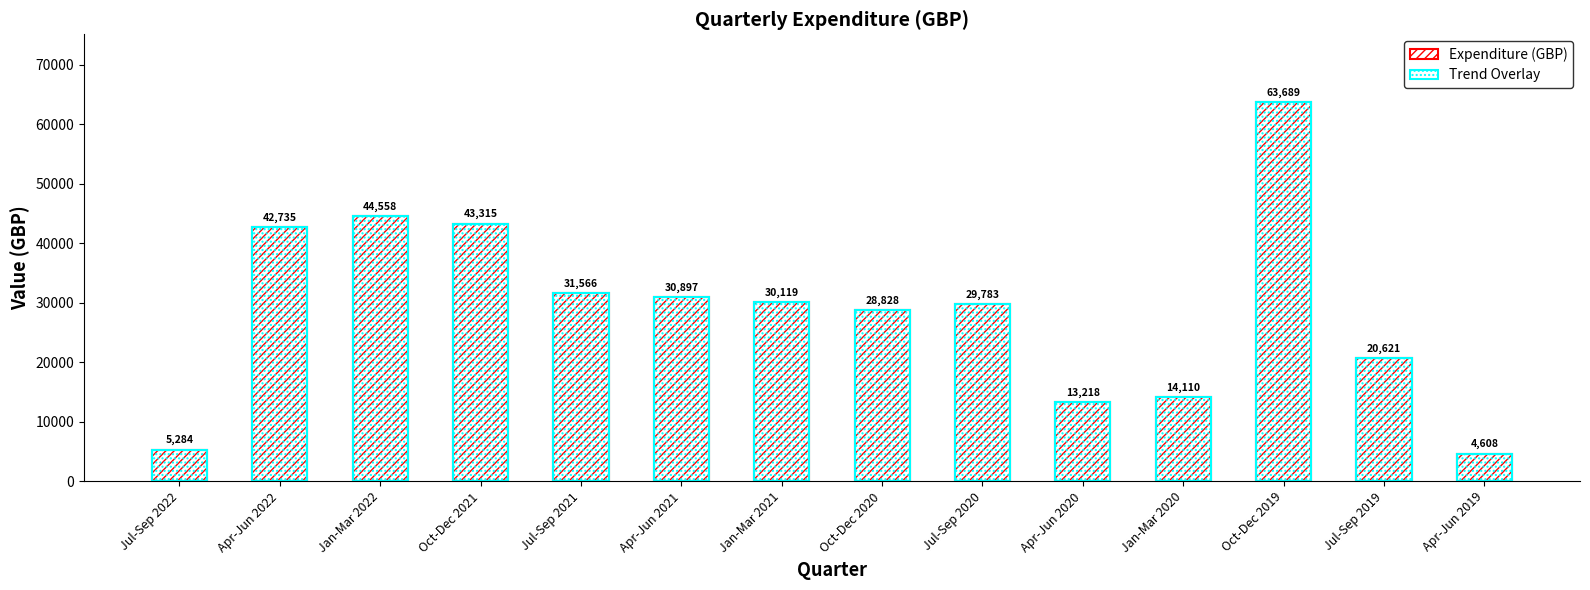

What is the change in value from Jul-Sep 2021 to Jan-Mar 2020?

-17456